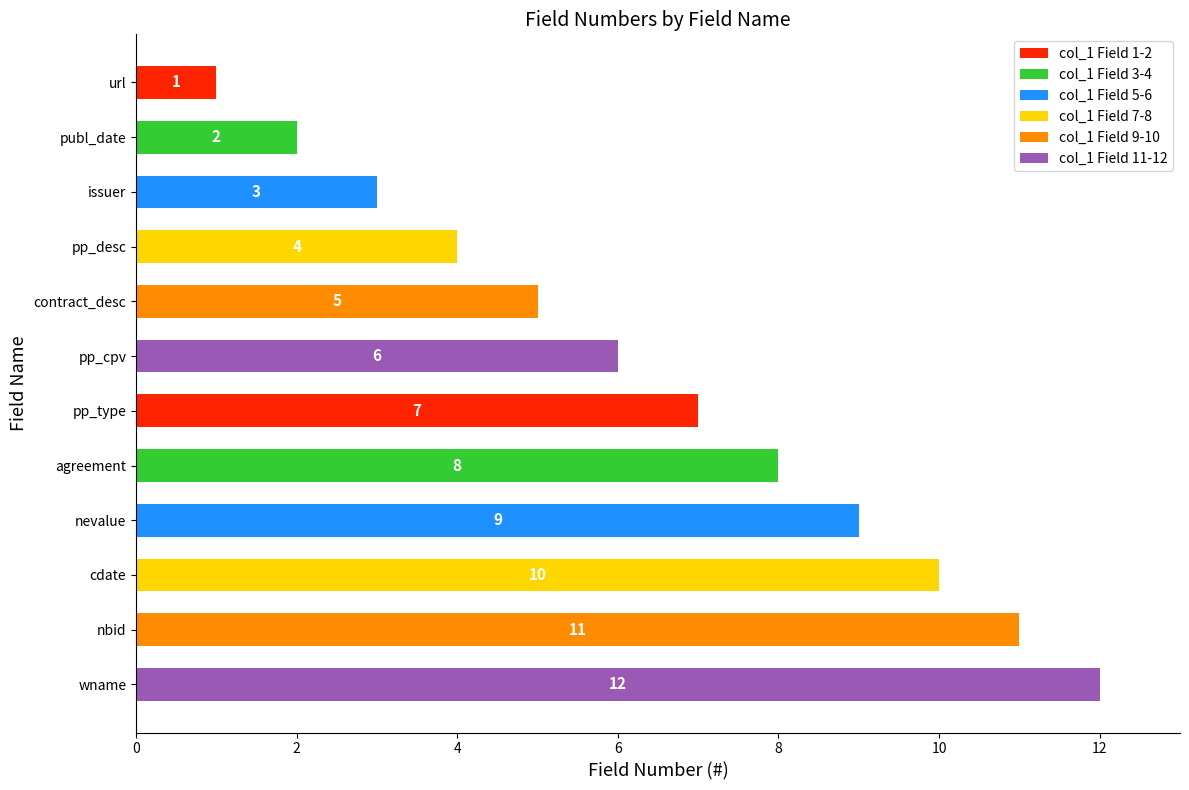

Between url and contract_desc, which is larger?

contract_desc